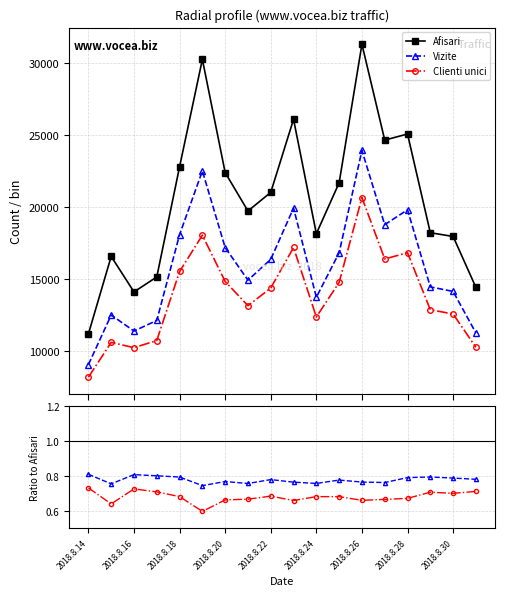

What position from the left is 2018.8.28?

8